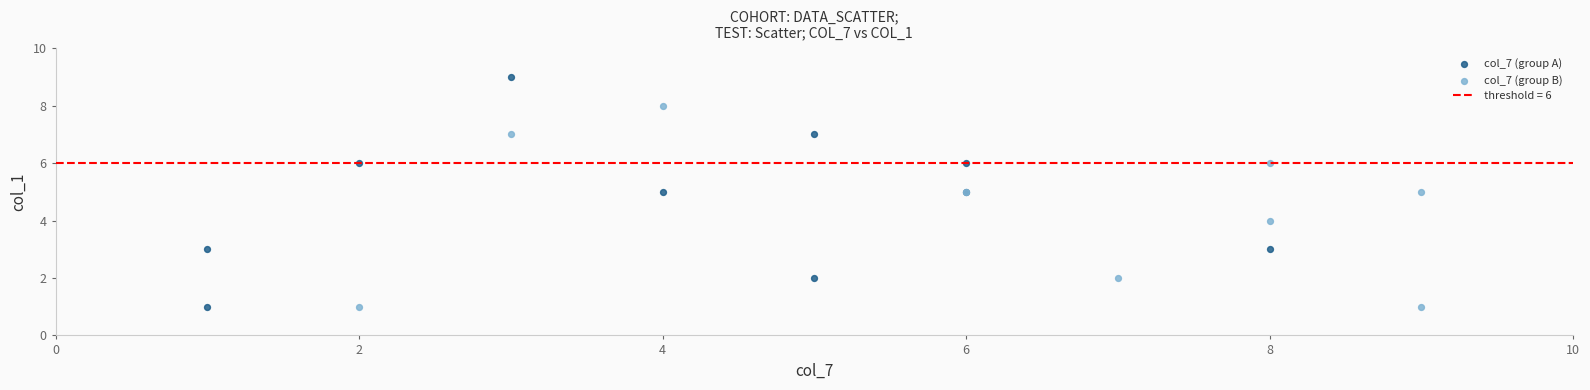

Which series has the largest Y range (max minus min)?

col_7 (group A)